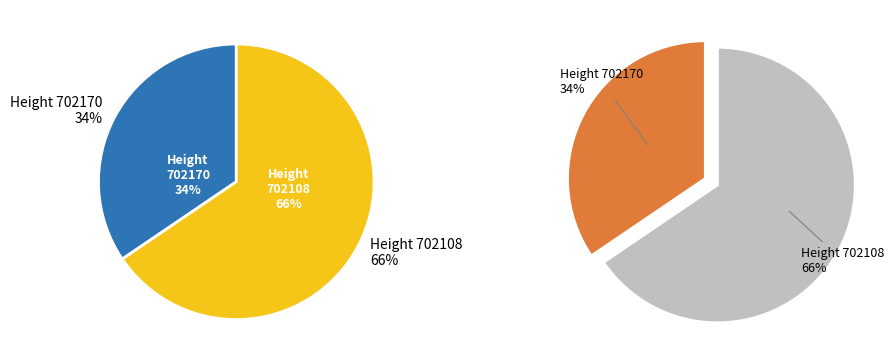

Count the number of slices in the pie.

2